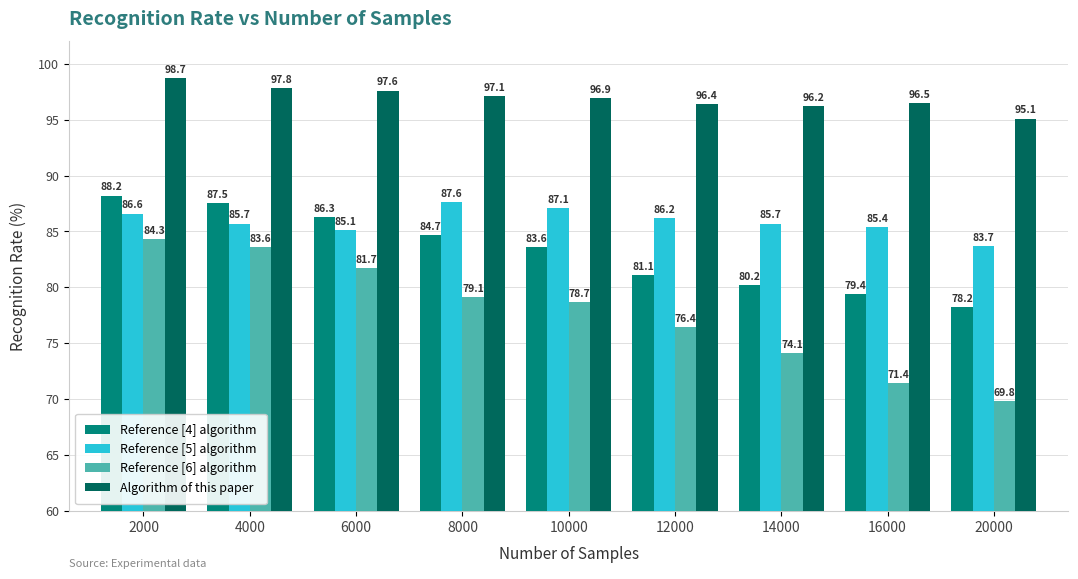

Is it true that Reference [4] algorithm equals 78.2 at 20000?

True